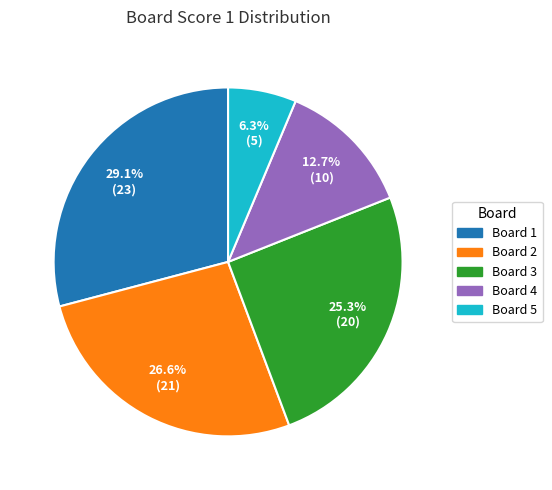

Combined, do Board 2 and Board 3 account for over 50%?

Yes